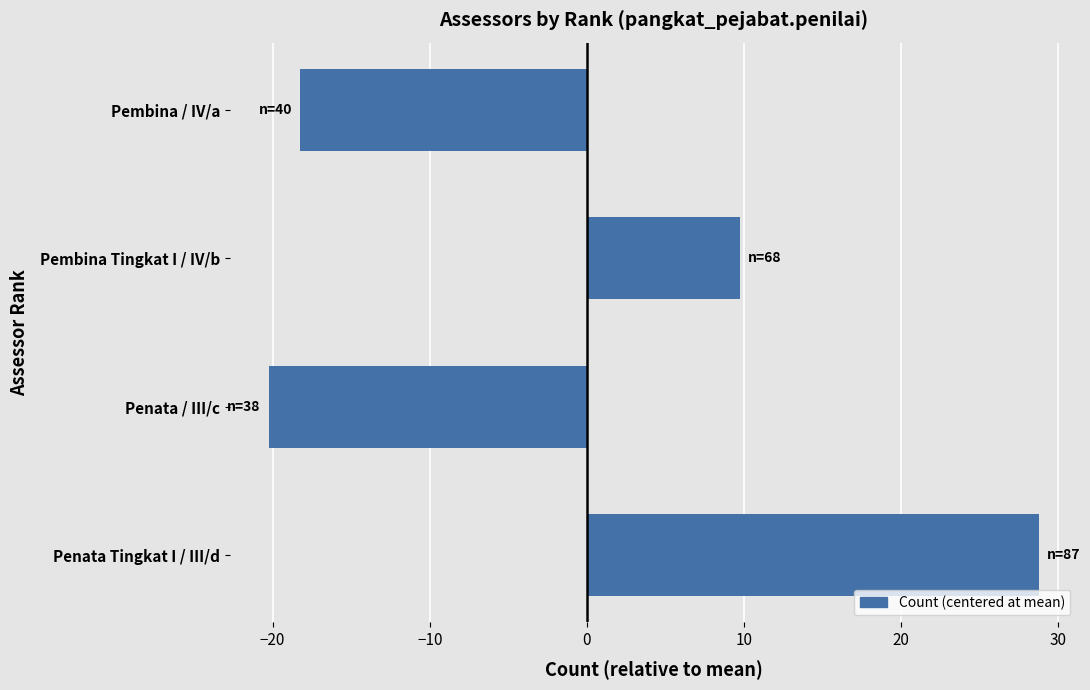

The value at Penata Tingkat I / III/d is 28.8. True or false?

True